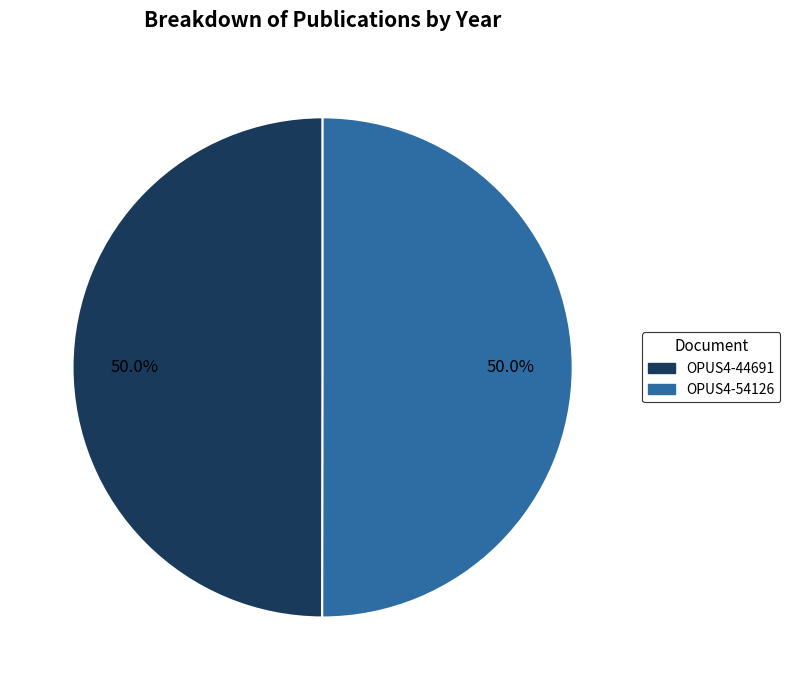

True or false: OPUS4-54126 accounts for 64% of the total.

False